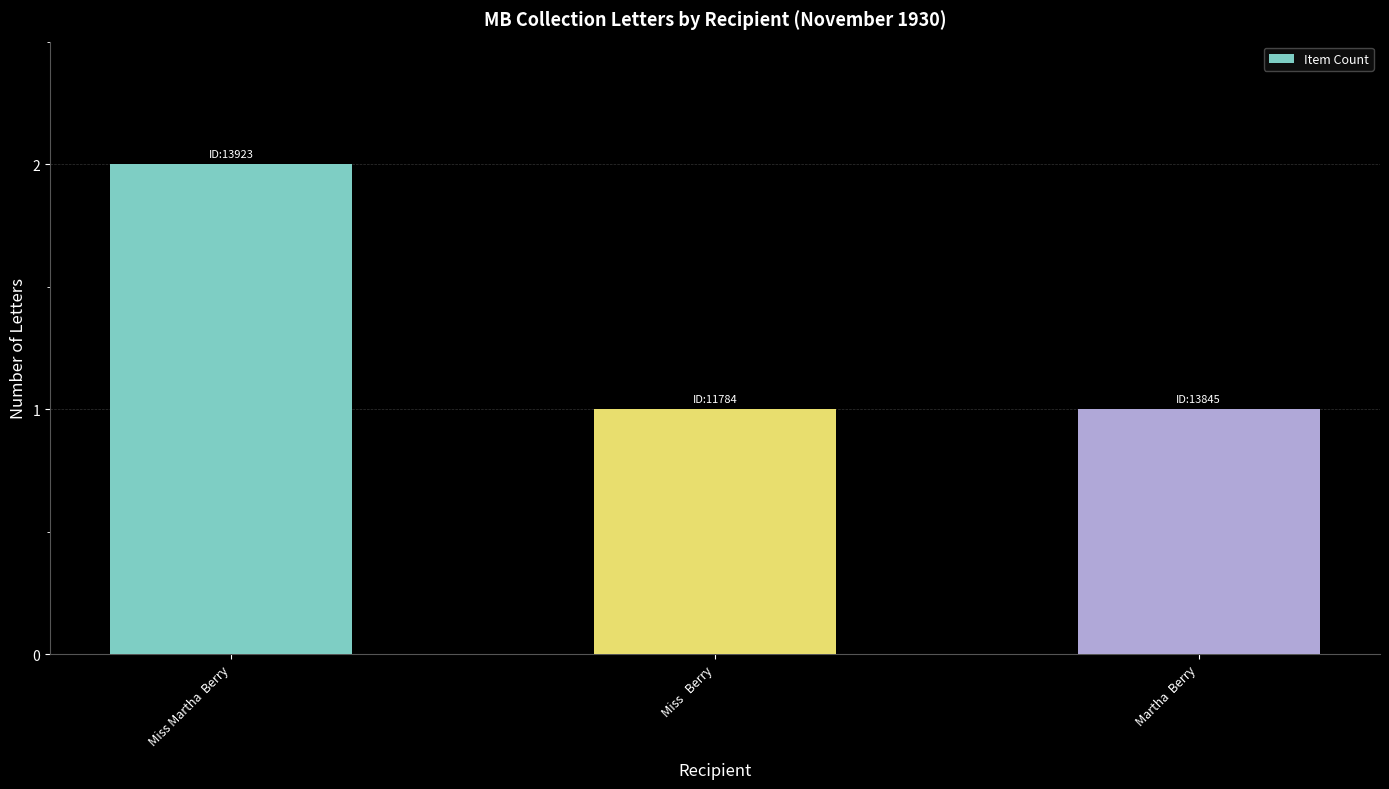

True or false: the data shows 2 at Miss Martha  Berry.

True